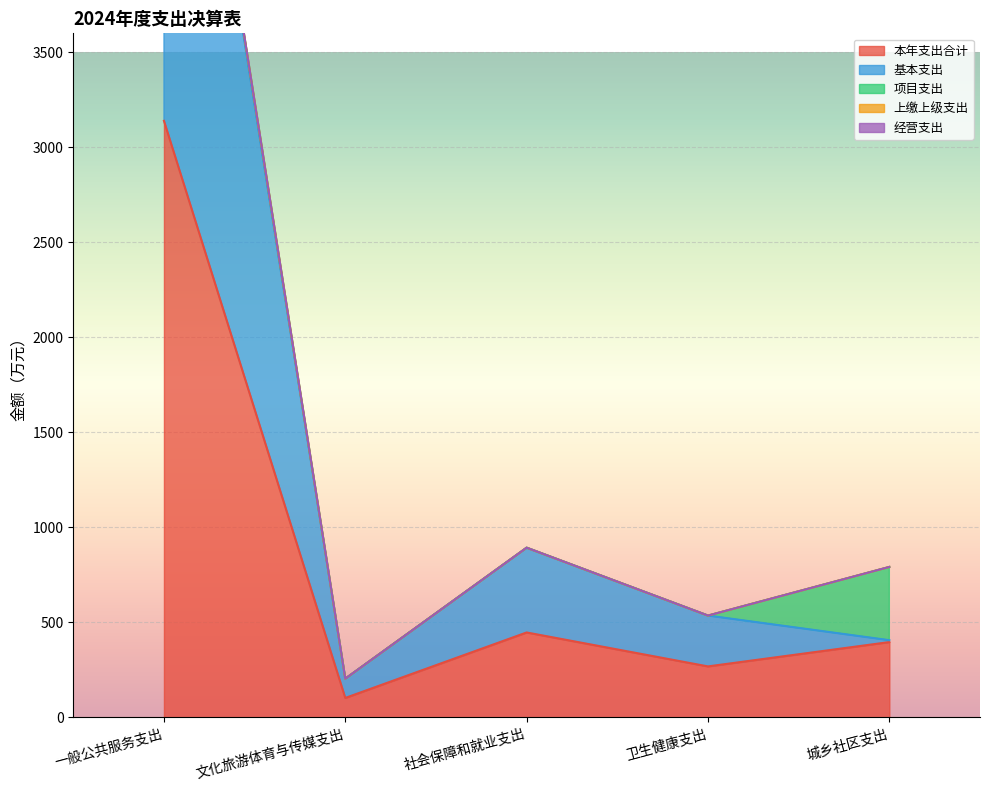

Is it true that 本年支出合计 equals 3139.4 at 一般公共服务支出?

True